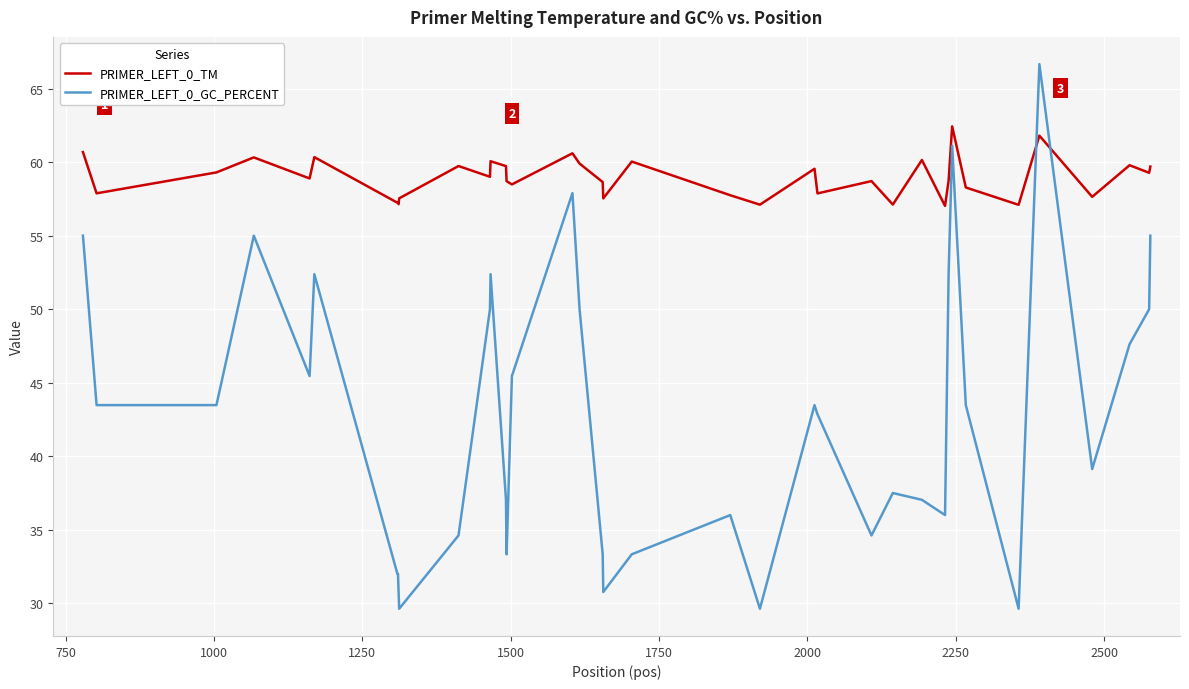

How many times do PRIMER_LEFT_0_TM and PRIMER_LEFT_0_GC_PERCENT cross each other?

2